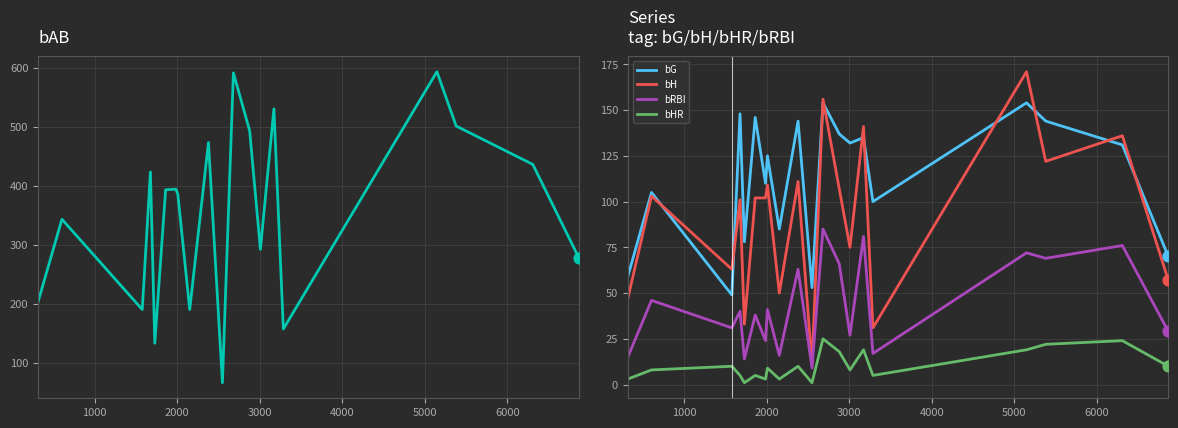

At how many categories does at least one series exceed 225?

14